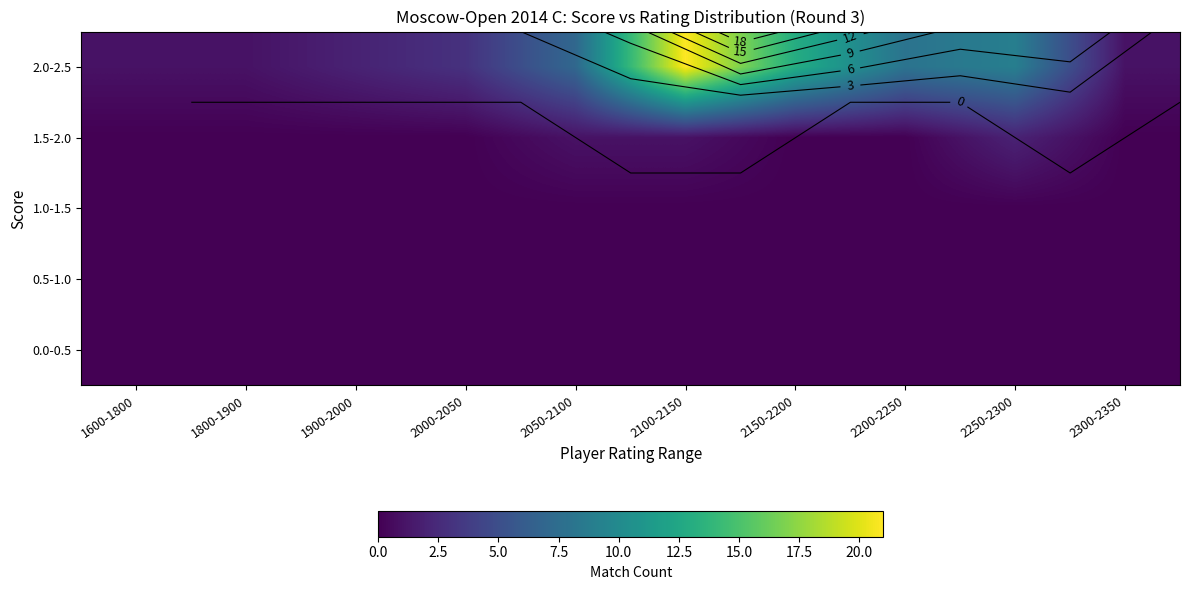

How many data points in 2.0-2.5 are less than 7?

5